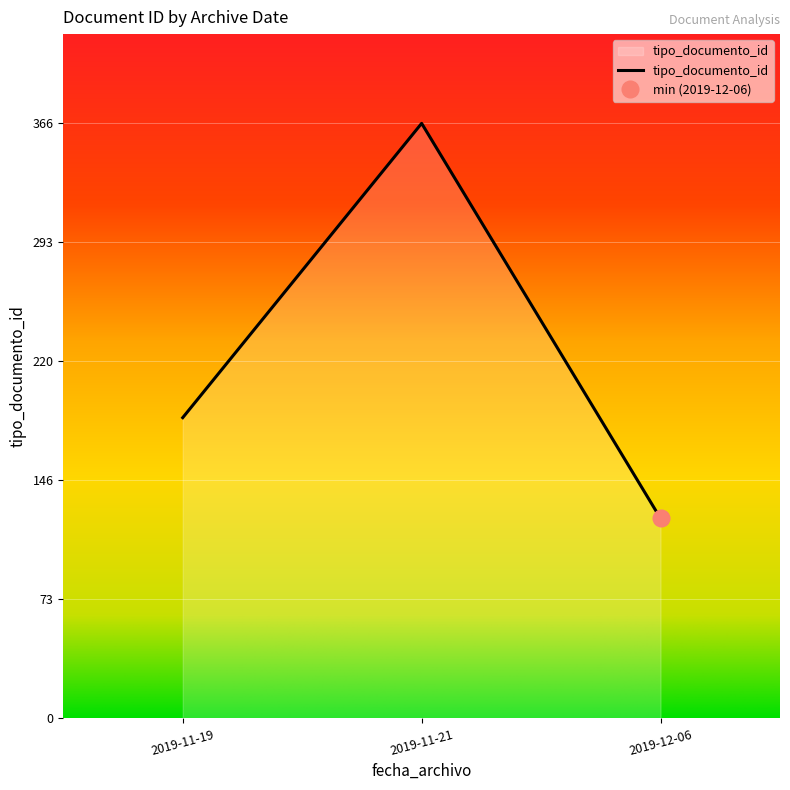

At which label does tipo_documento_id reach its peak?

2019-11-21